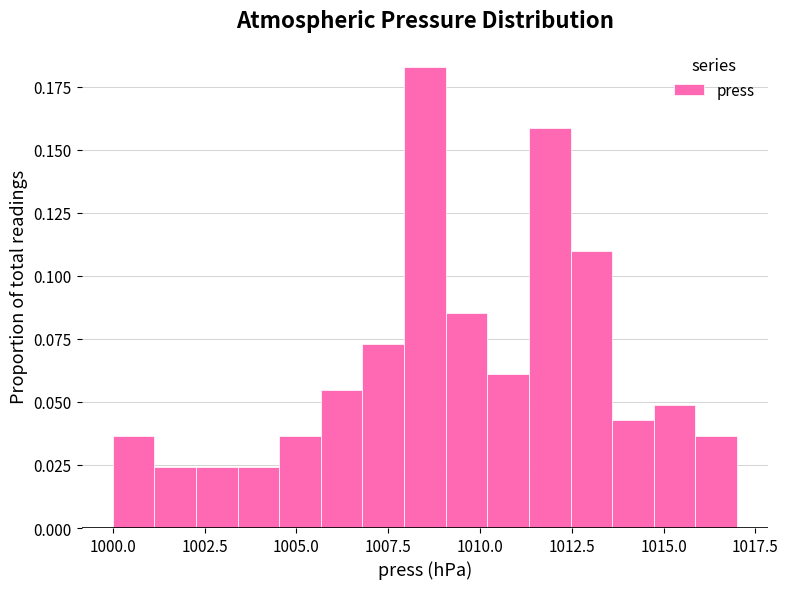

Read against the x-axis, roughly where is the centre of the tallest bar?

1008.5